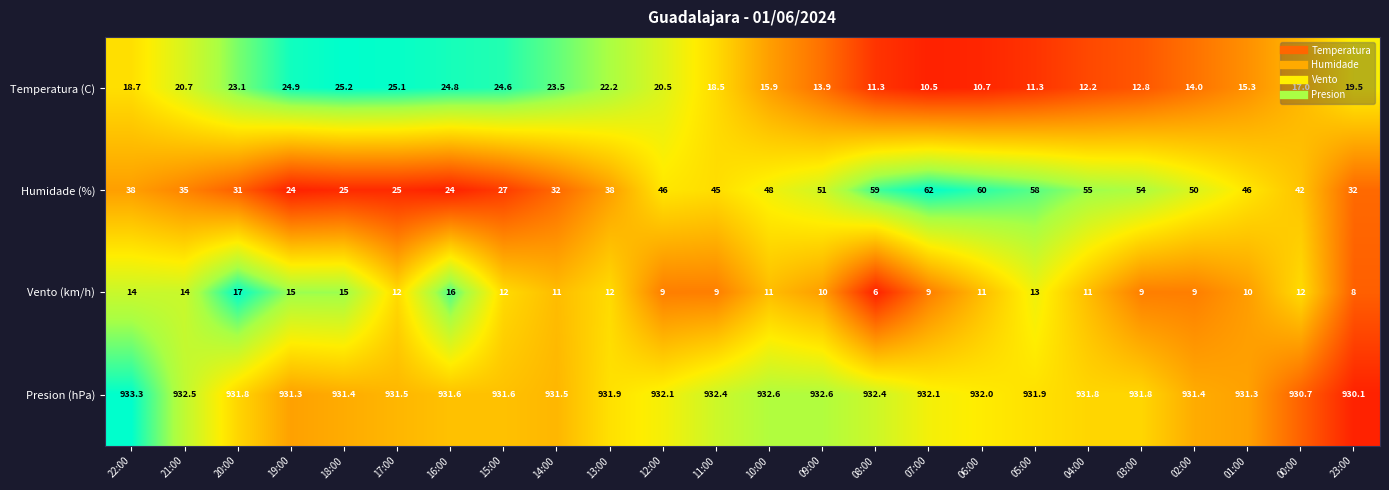

True or false: Humidade (%) has a value of 32.0 at 23:00.

True